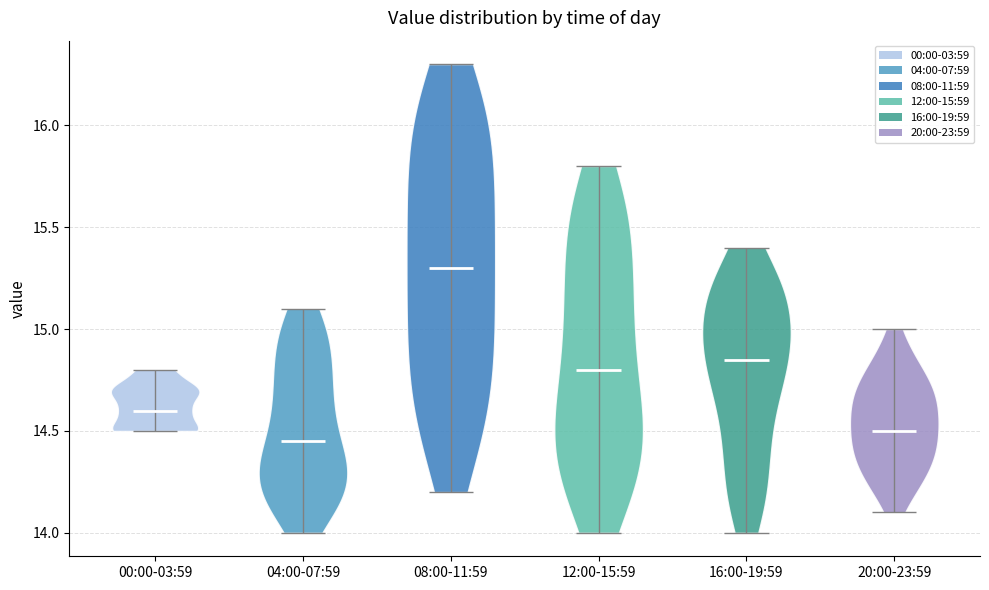

What is the lowest point the violin for 08:00-11:59 reaches on the y-axis? The values are not printed on the chart, so give them approximately, as read against the axis.

14.20